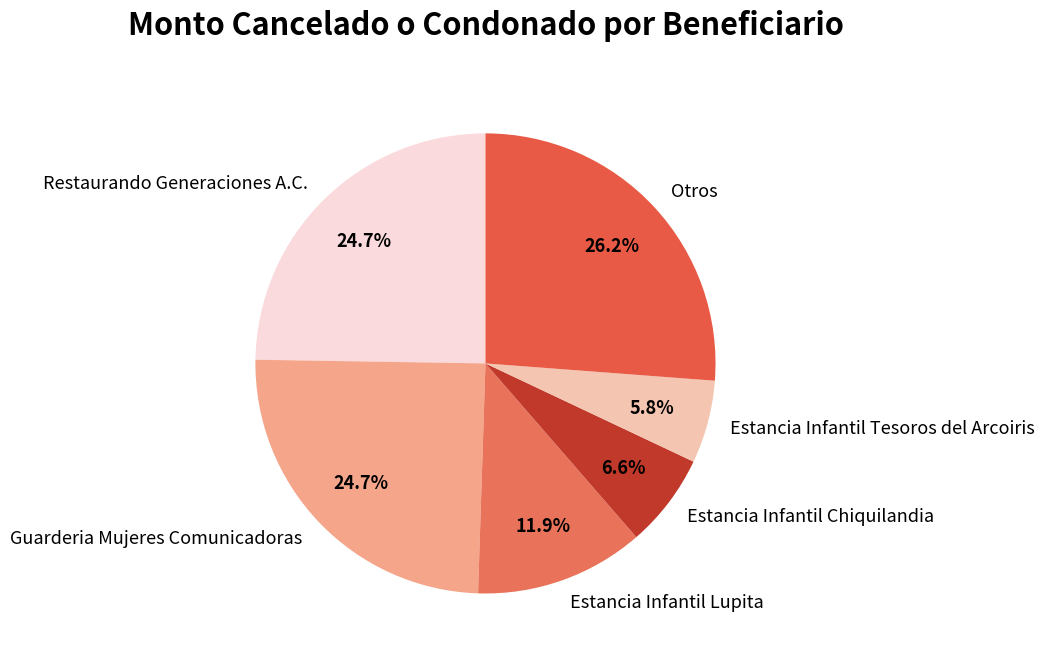

Is there a majority slice in this chart?

No